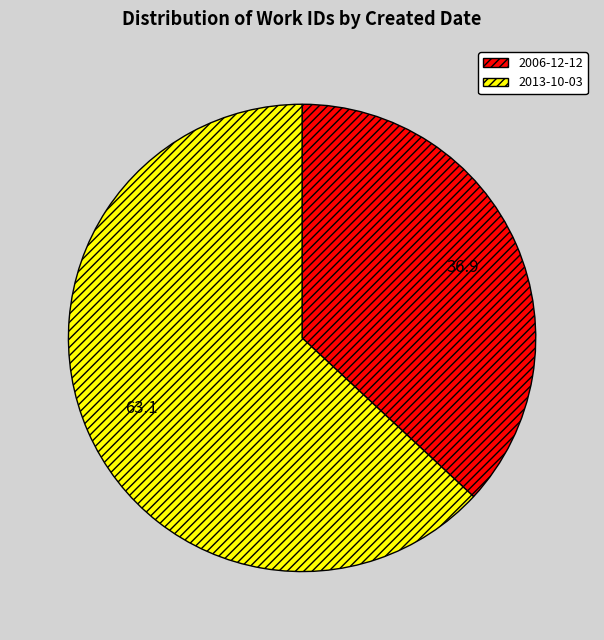

Combined, do 2006-12-12 and 2013-10-03 account for over 50%?

Yes